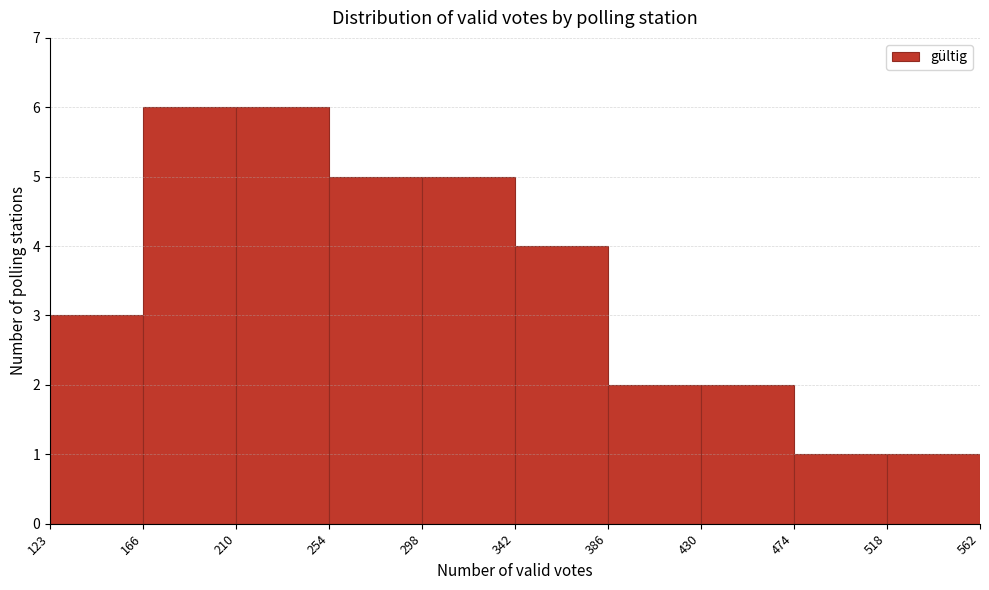

Reading left to right, list every bar in this chart as the range it spans on the x-axis followed by its height. The values are not printed on the chart, so give them approximately, as read against the axis.

123 to 166: 3
166 to 210: 6
210 to 254: 6
254 to 298: 5
298 to 342: 5
342 to 386: 4
386 to 430: 2
430 to 474: 2
474 to 518: 1
518 to 562: 1